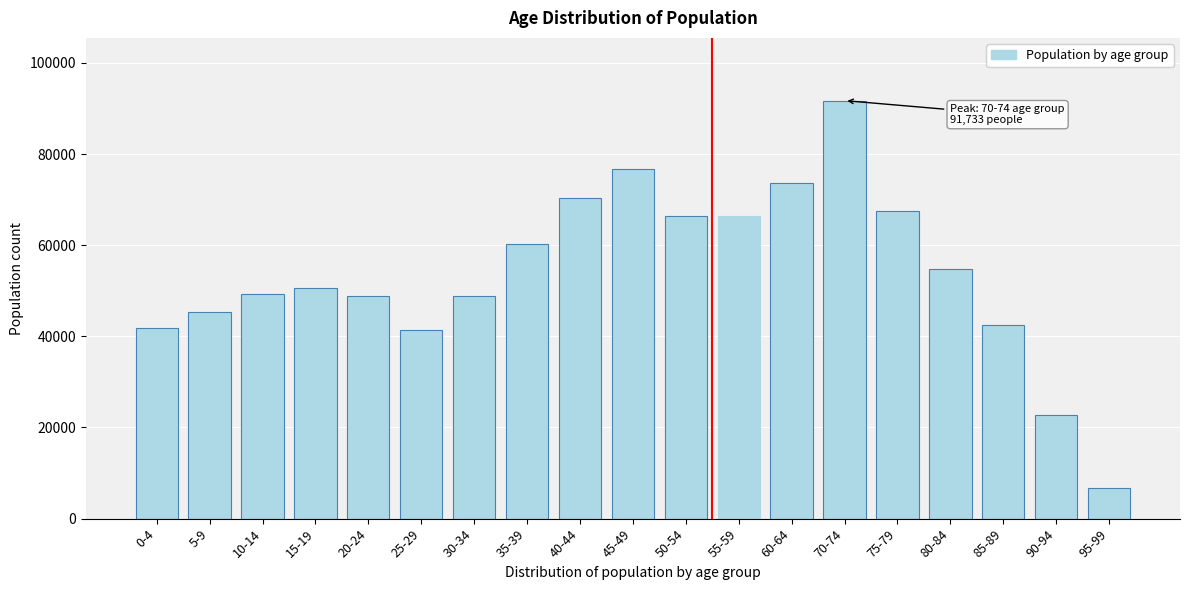

At which category does the chart reach its minimum across all series?

95-99